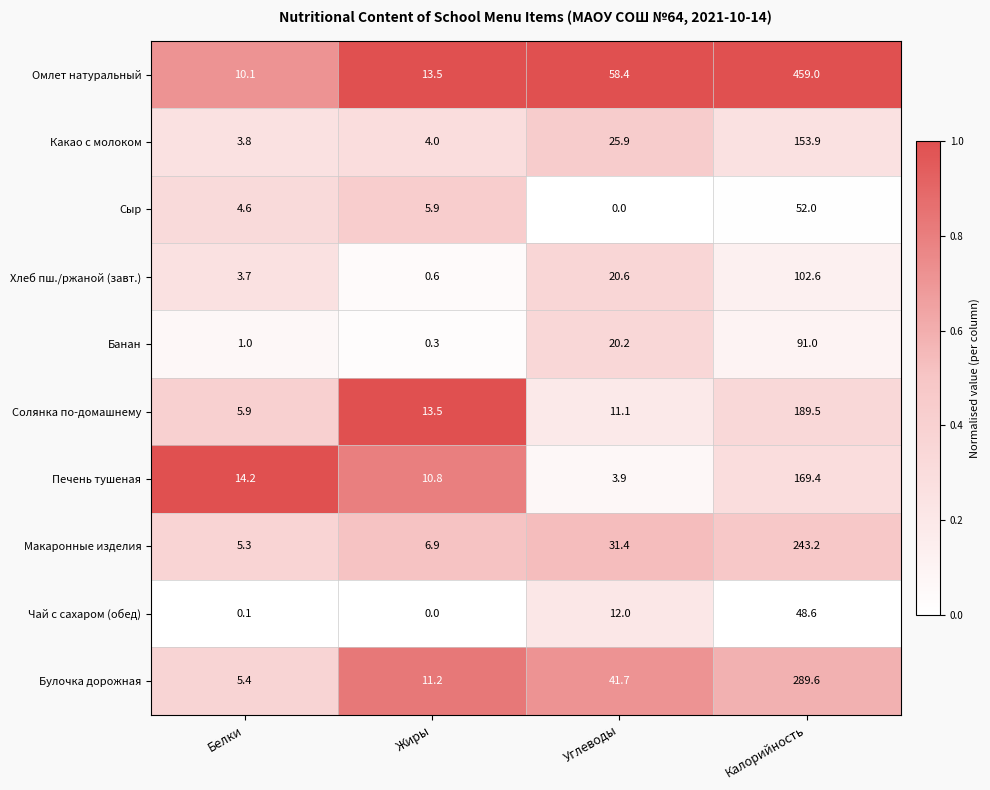

Between Жиры and Калорийность, which series saw the biggest shift?

Омлет натуральный